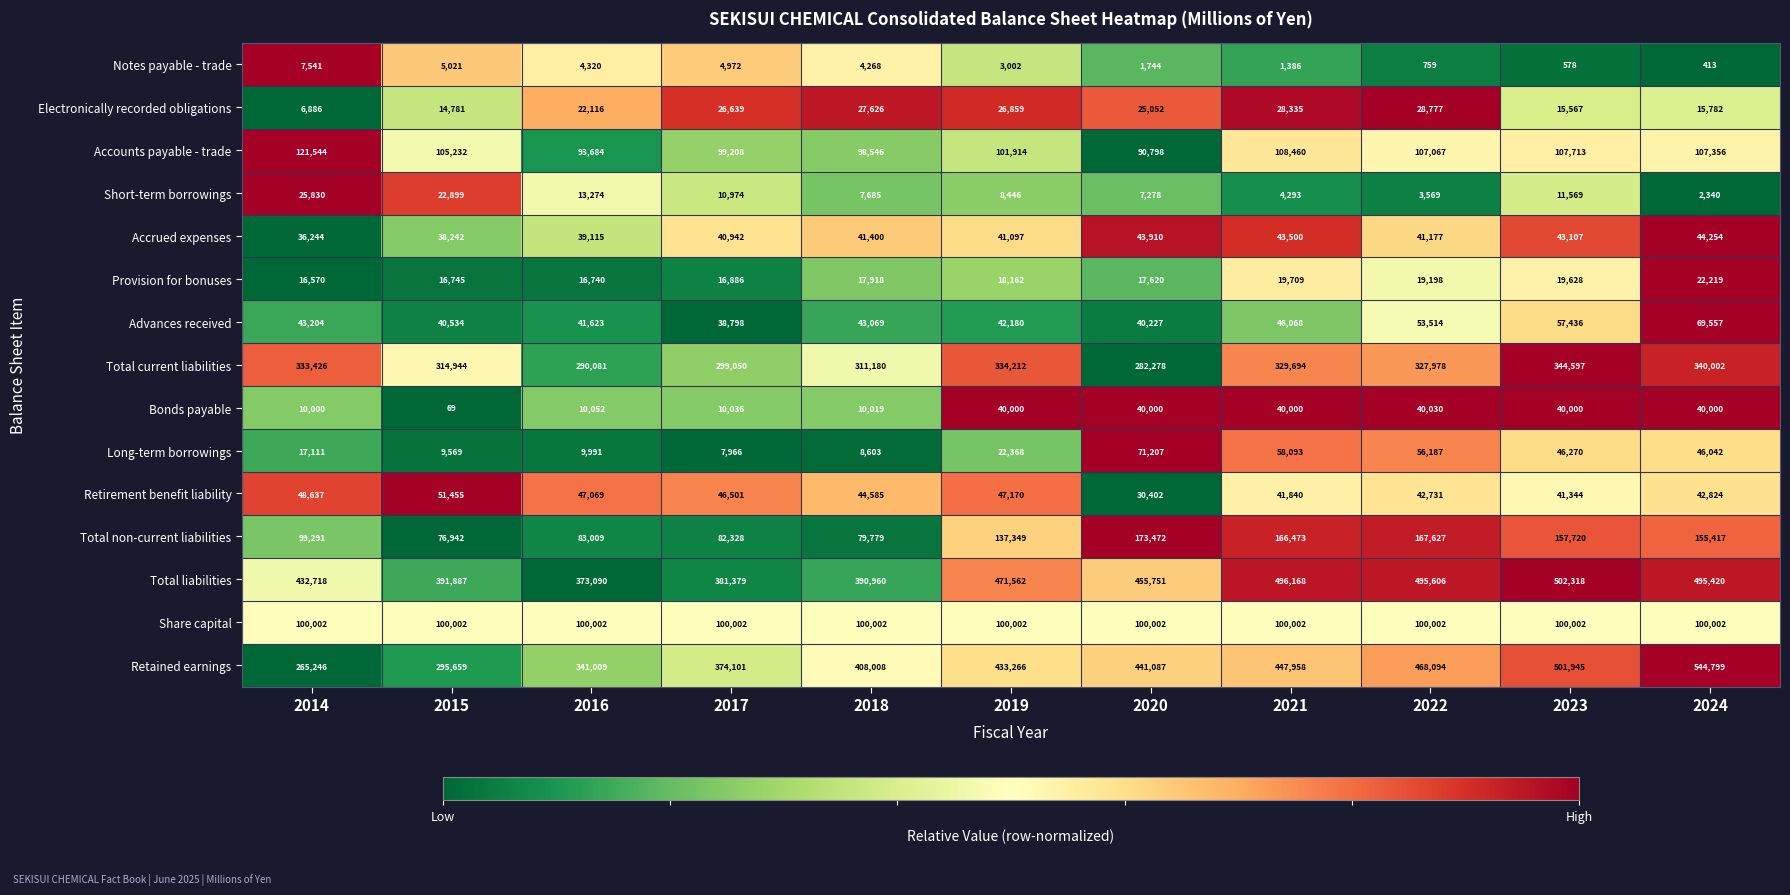

What is the total value across all series at 2023?

1989794